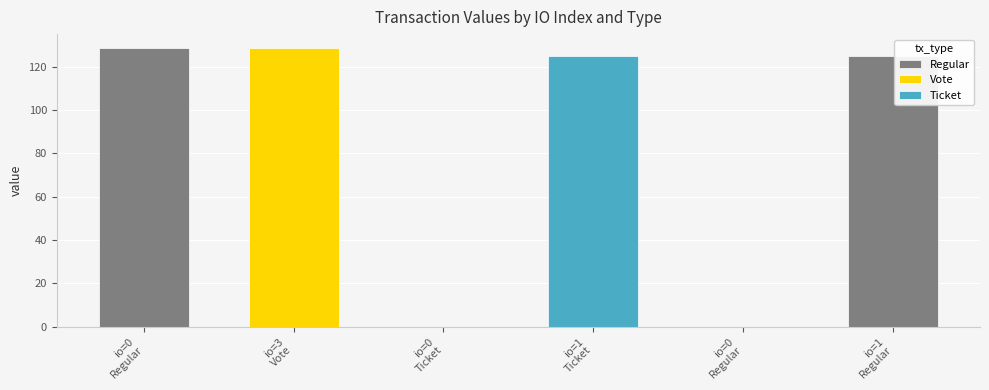

How many values in the Regular series exceed 124?

2